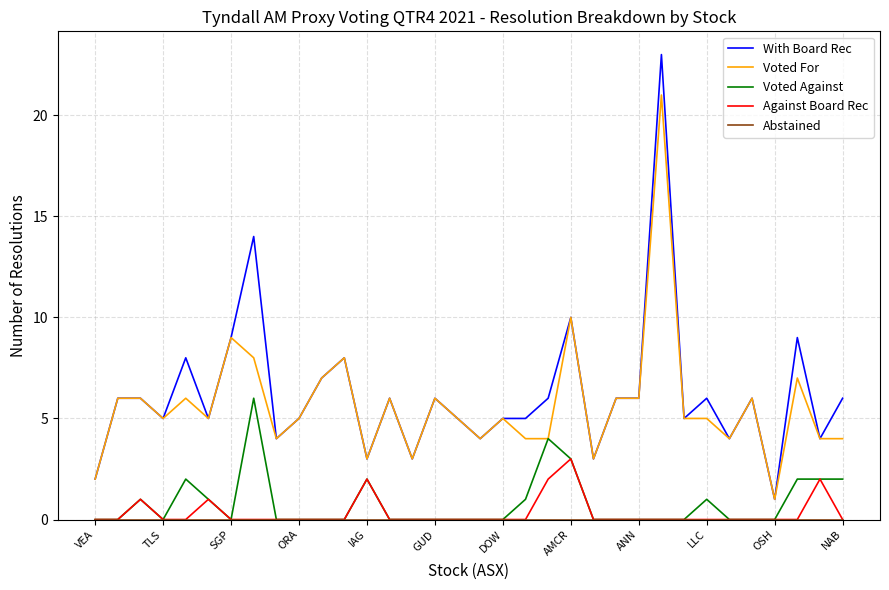

At how many categories does at least one series exceed 11?

2